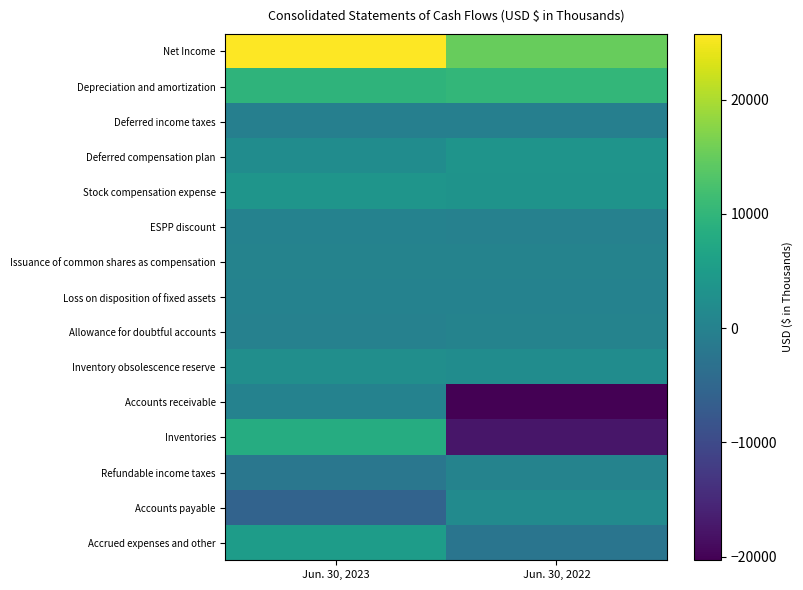

At which category does the chart reach its peak across all series?

Jun. 30, 2023